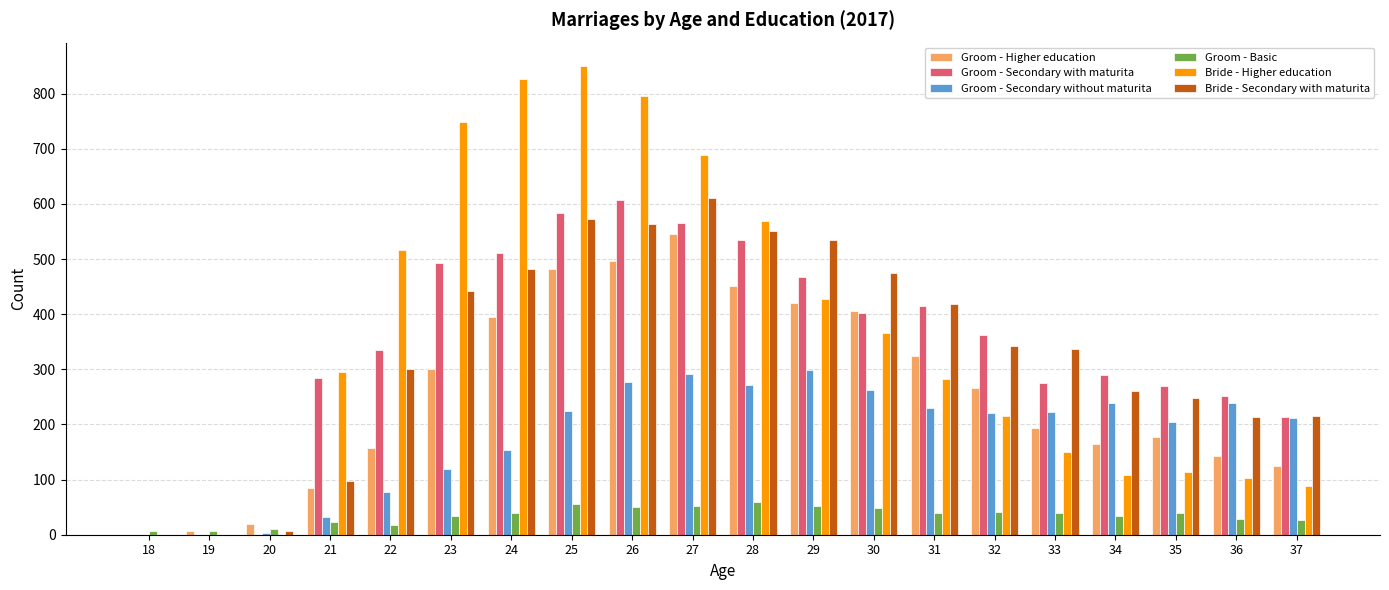

How many groups of bars are there?

20